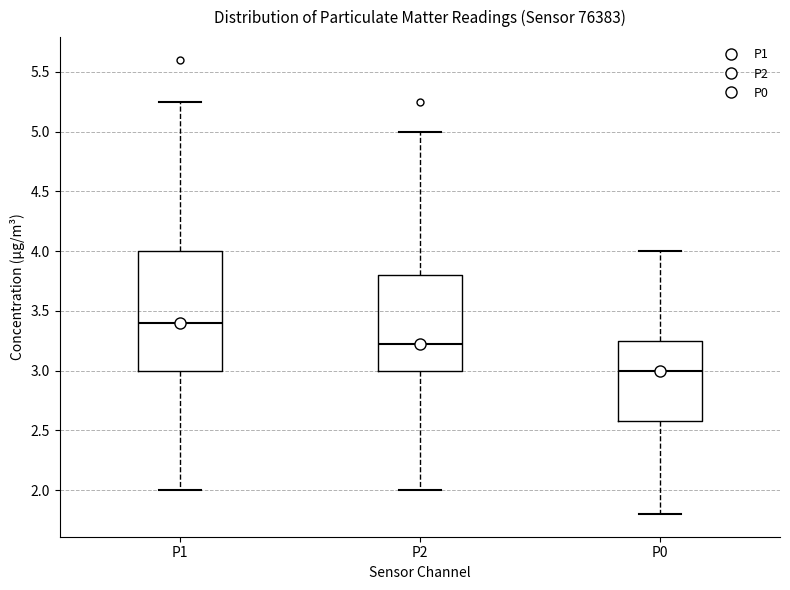

Where does the lower whisker of the box for P1 end on the y-axis? The values are not printed on the chart, so give them approximately, as read against the axis.

2.00